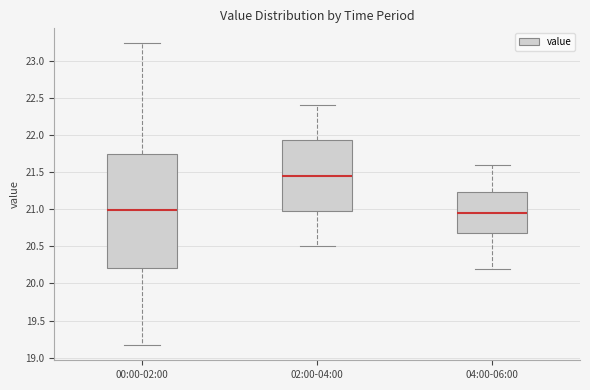

Which box has the highest median line?

02:00-04:00